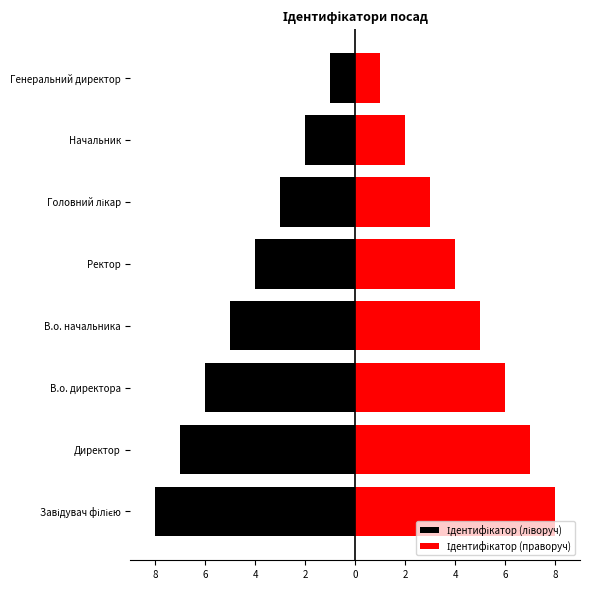

How many groups of bars are there?

8